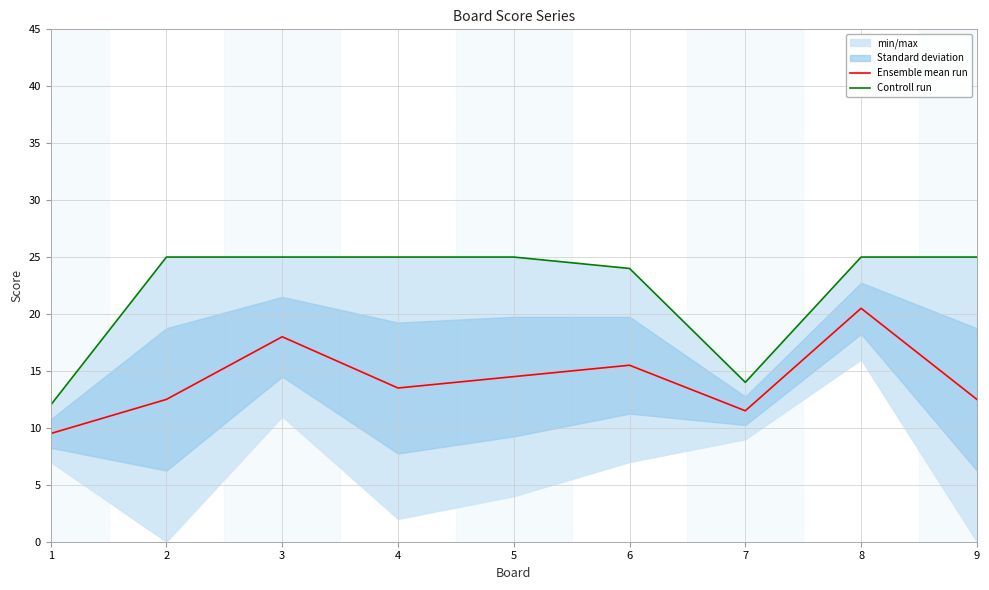

Rank the categories by Ensemble mean run value from highest to lowest.

8, 3, 6, 5, 4, 2, 9, 7, 1